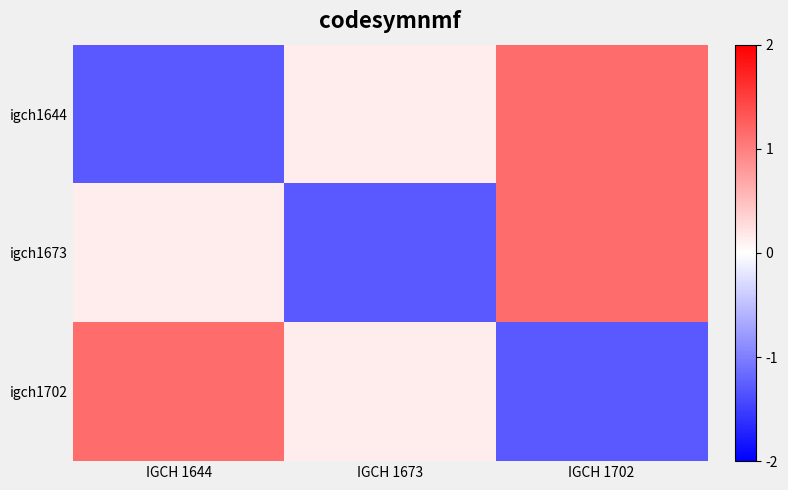

Count the number of data series in this chart.

3